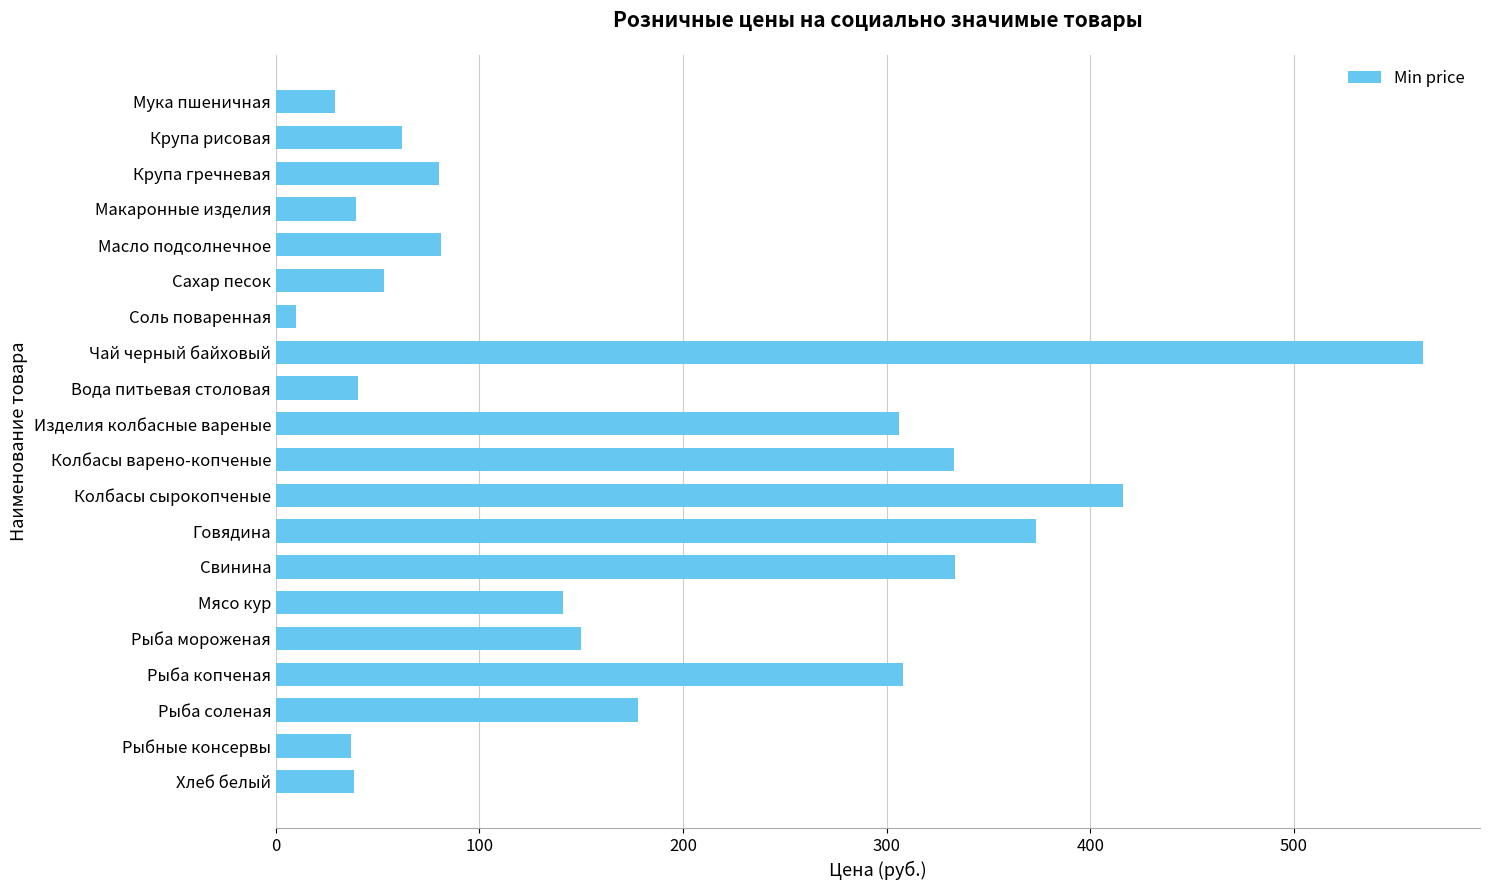

What is the label of the 16th bar from the top?

Рыба мороженая